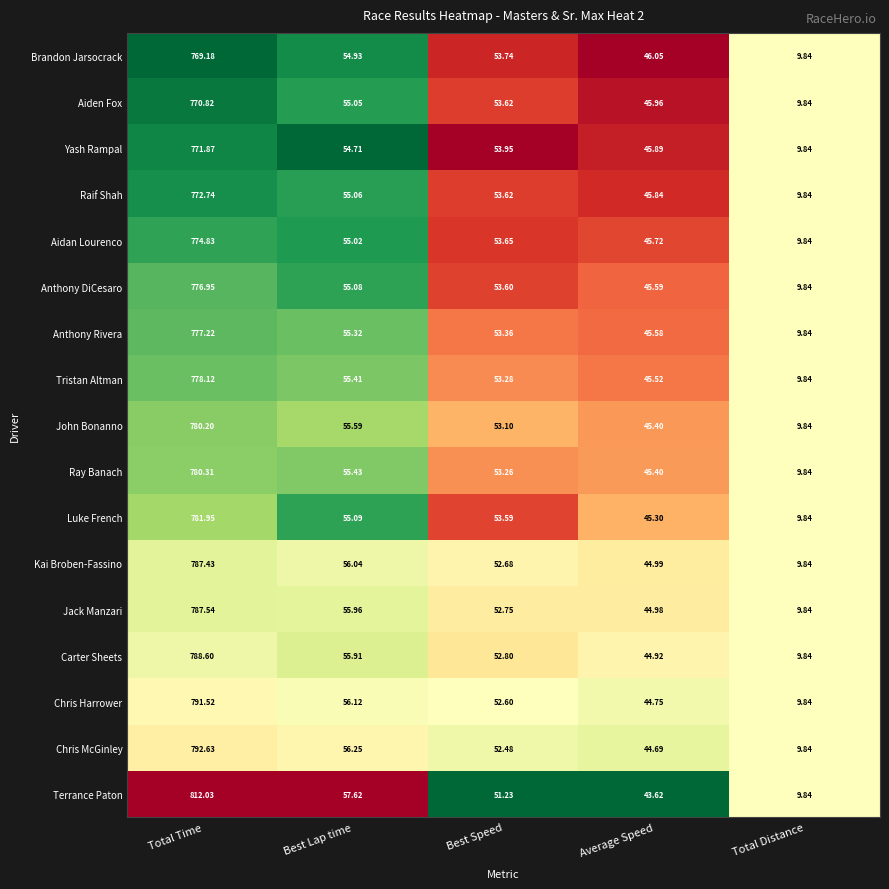

Which series has the largest total across all categories?

Terrance Paton